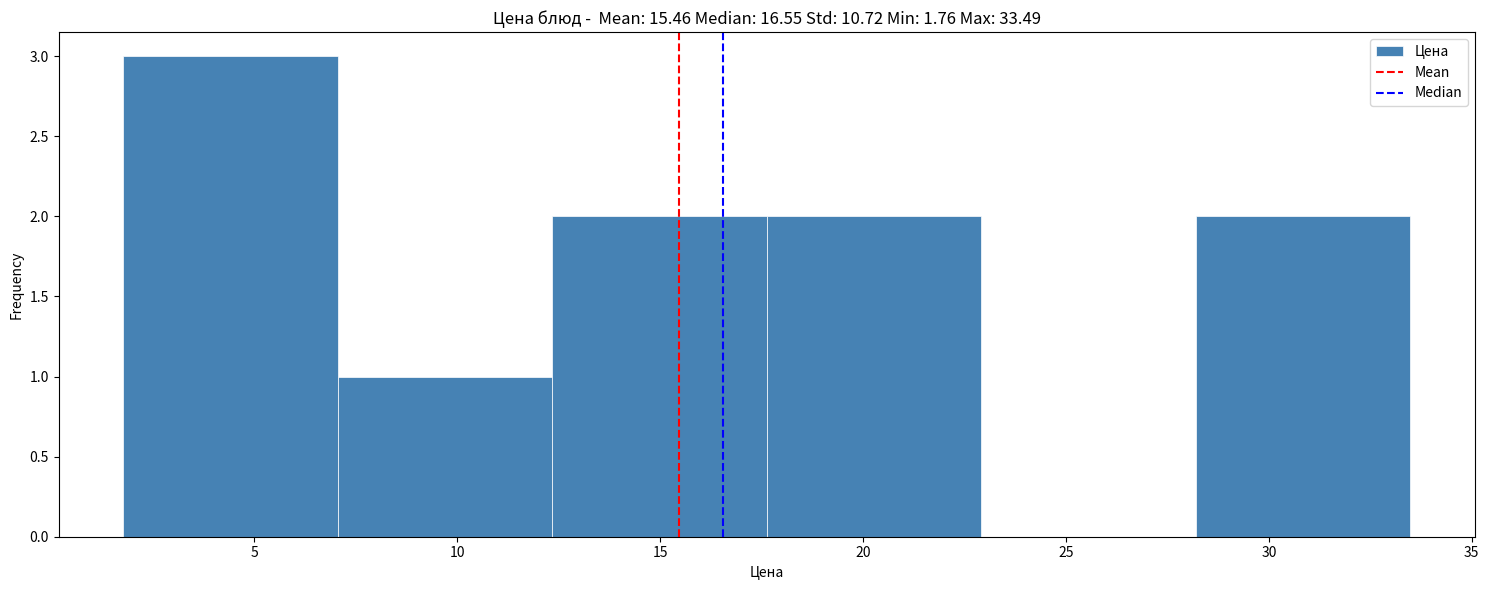

What is the height of the bar covering 12.5 to 17.5 on the x-axis? Neither the bar edges nor the heights are printed on the chart, so give them approximately, as read against the axes.

2